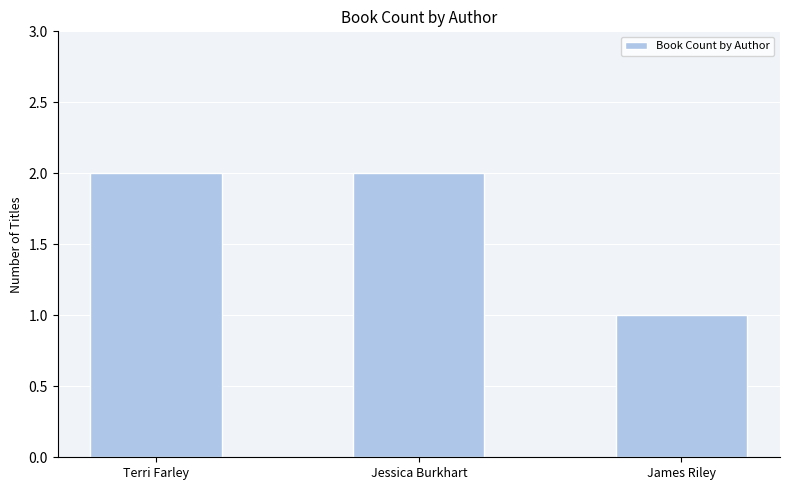

What is the smallest value displayed?

1